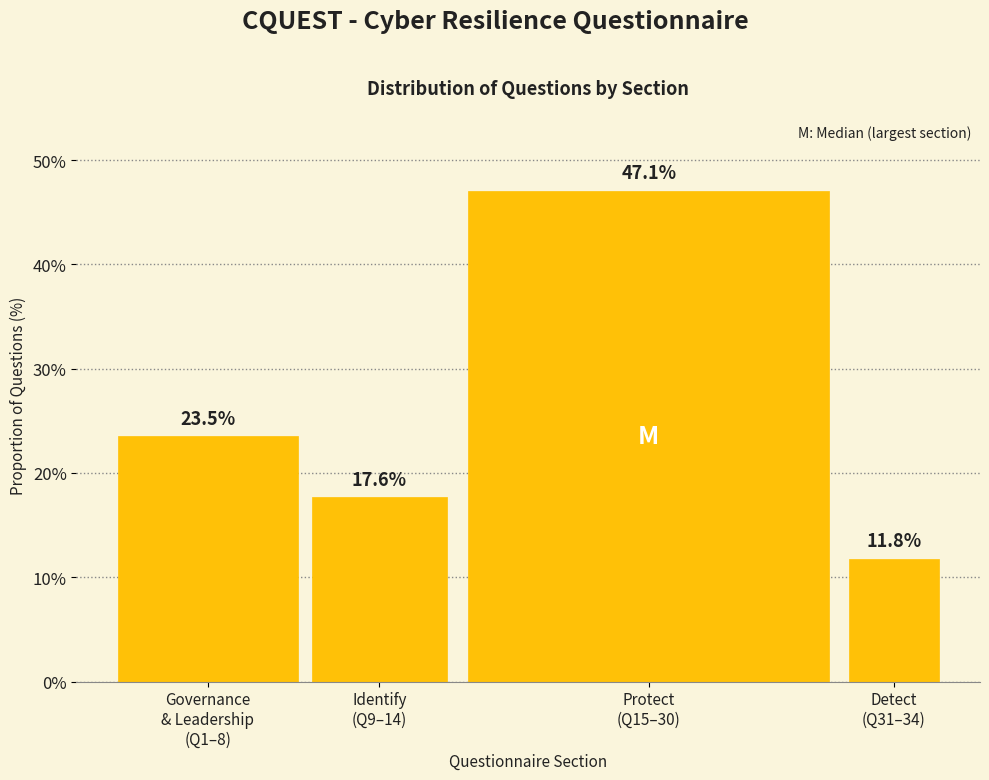

Reading left to right, extract all data points from this chart.

23.5	17.6	47.1	11.8